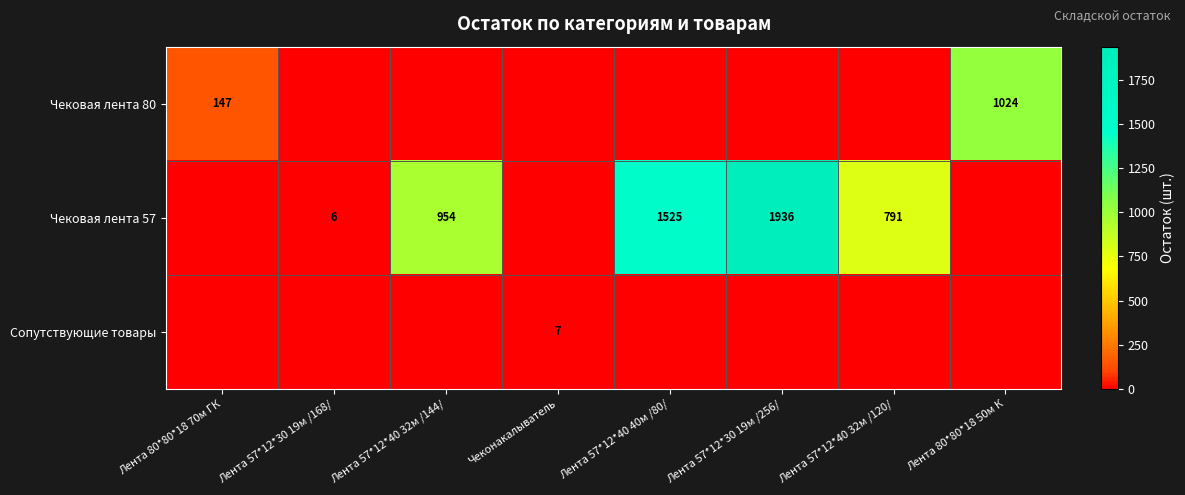

At which category is the sum across all series the highest?

Лента 57*12*30 19м /256/